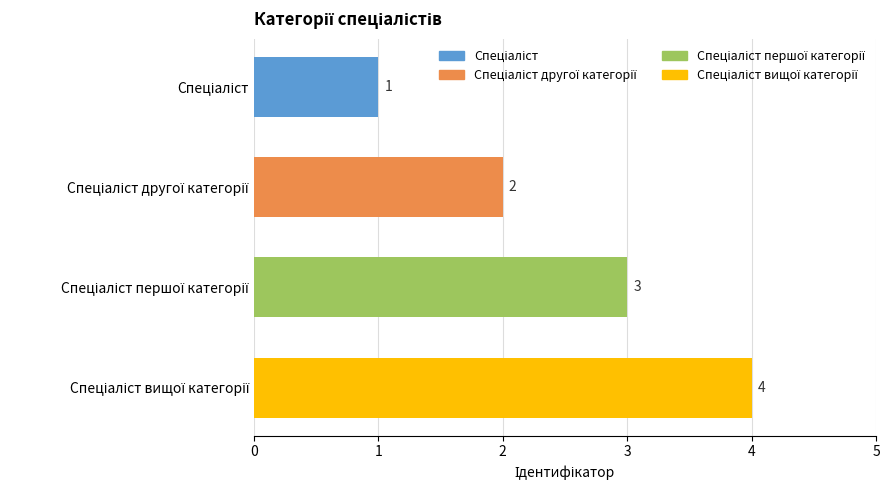

Count the values in the range 2 to 4.

3